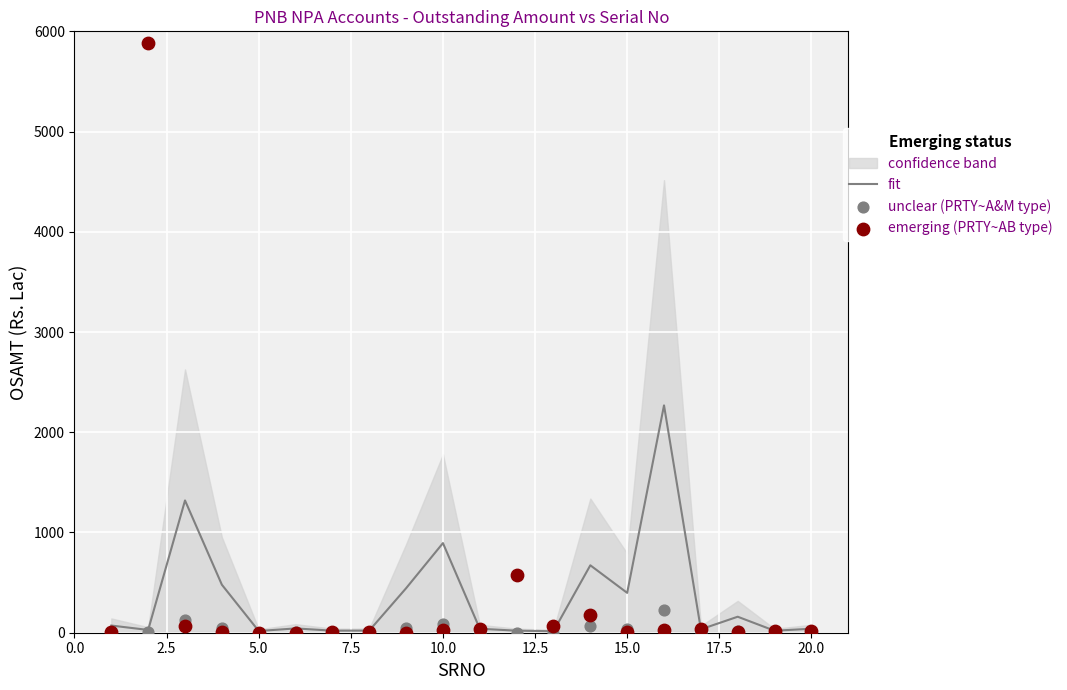

Which series has the largest Y range (max minus min)?

emerging (PRTY~AB type)